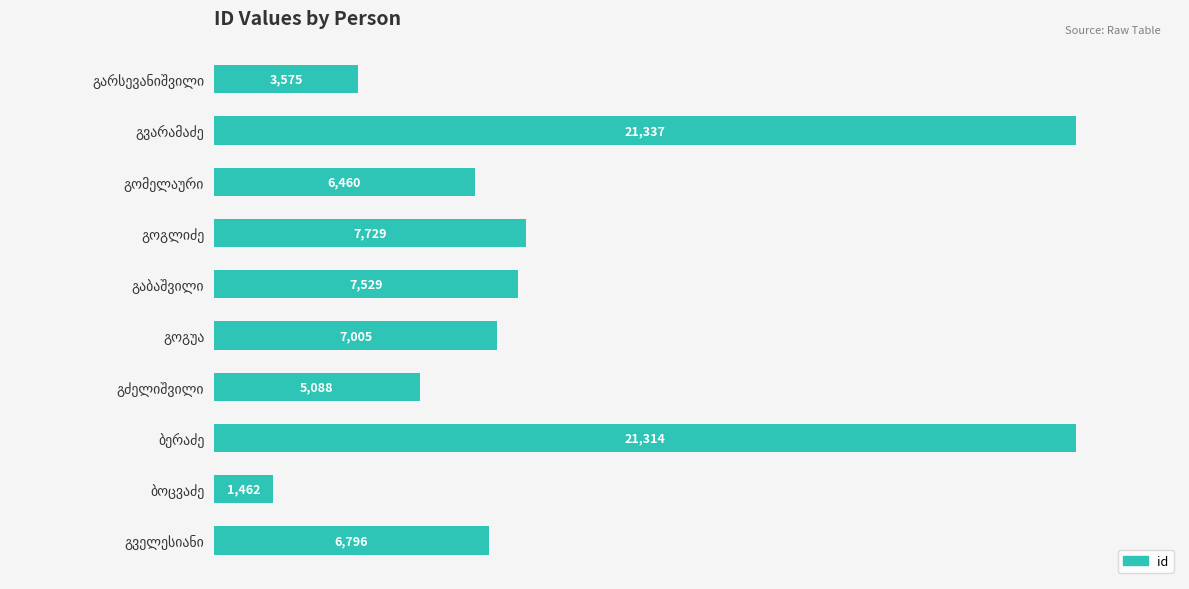

What is the minimum value shown in the chart?

1462